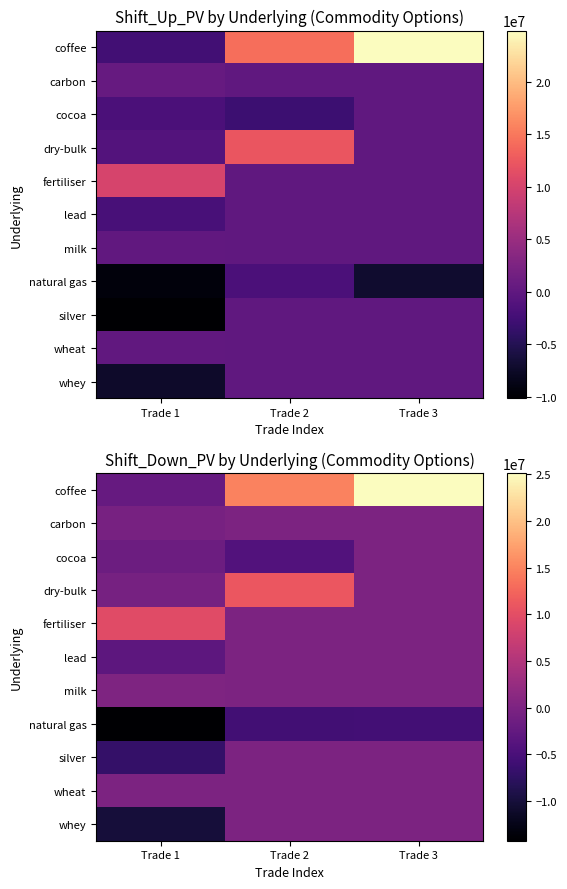

Is it true that lead equals -1781763.7 at Trade 2?

False